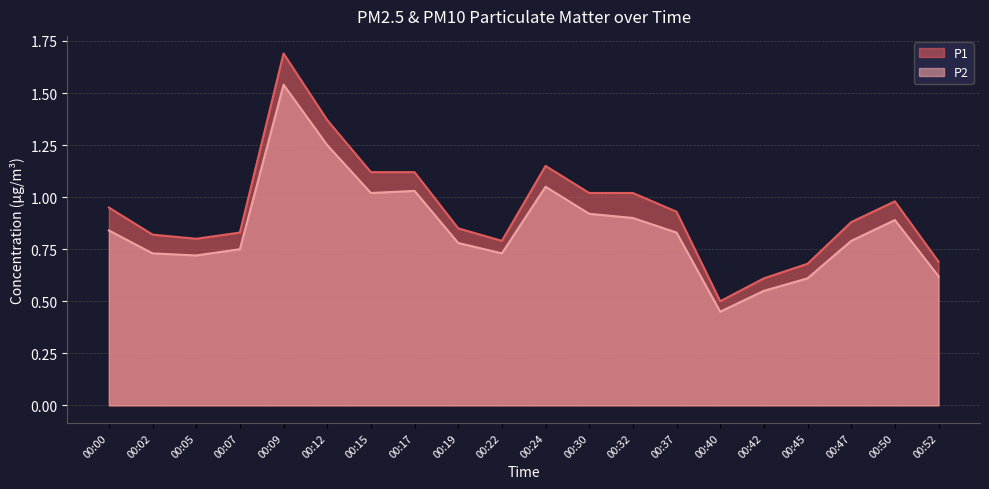

List the series in order of their peak value, highest first.

P1, P2